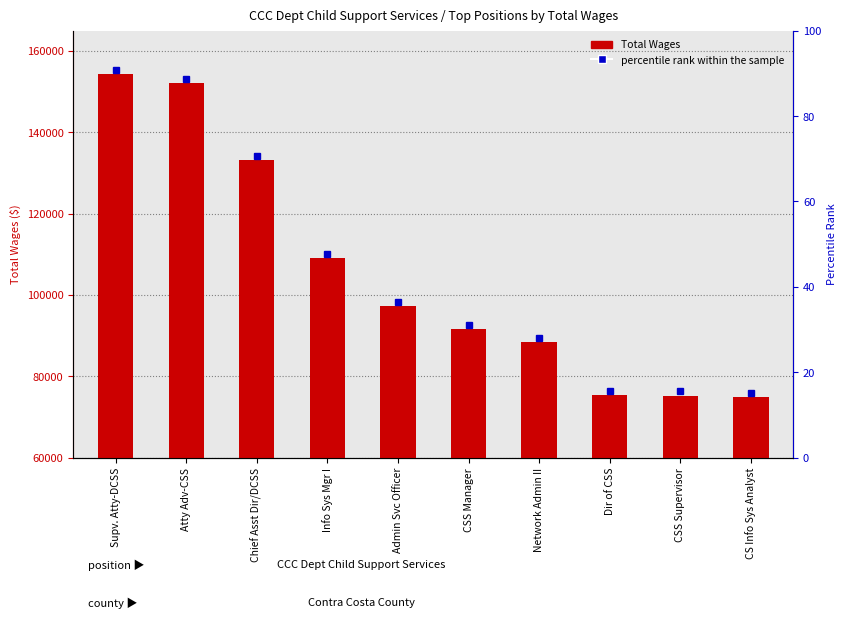

How many data points in percentile rank within the sample are less than 60?

5